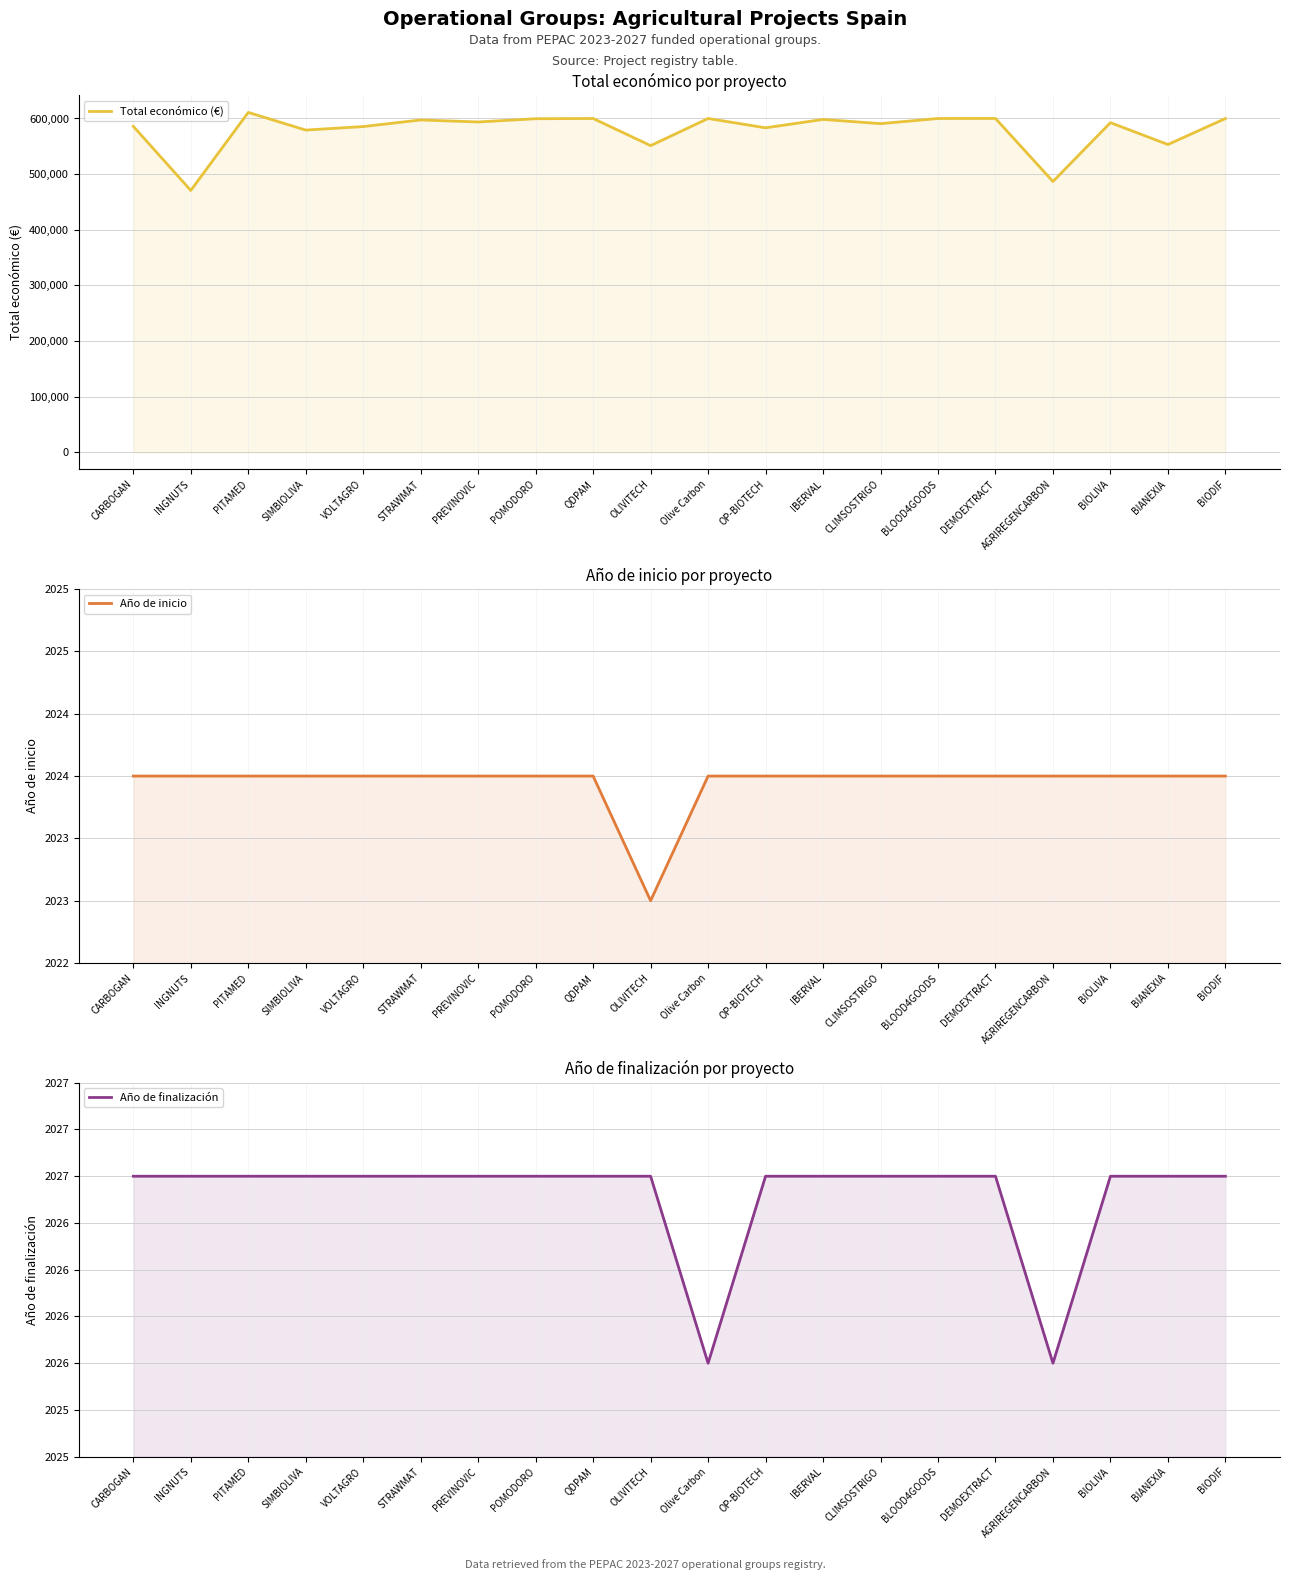

Which series has the largest total across all categories?

Total económico (€)